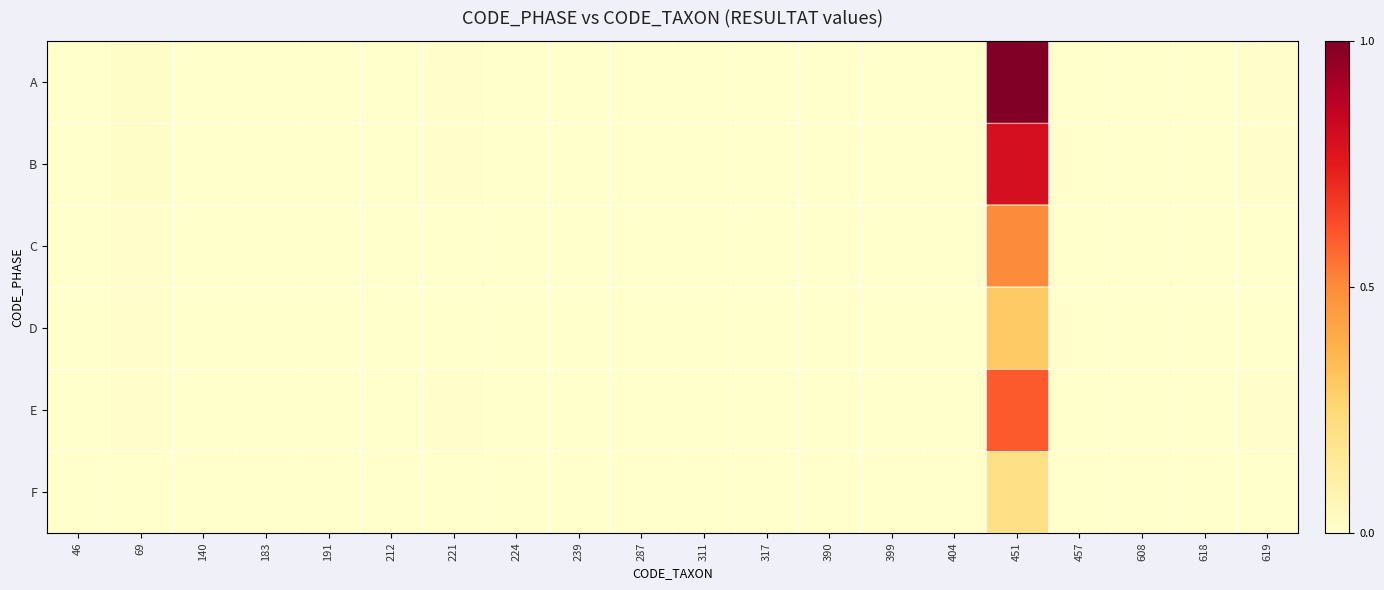

Reading left to right, list all the values displayed in this chart.

A: 46=0.0	69=0.0	140=0.0	183=0.0	191=0.0	212=0.0	221=0.0	224=0.0	239=0.0	287=0.0	311=0.0	317=0.0	390=0.0	399=0.0	404=0.0	451=1.0	457=0.0	608=0.0	618=0.0	619=0.0
B: 46=0.0	69=0.0	140=0.0	183=0.0	191=0.0	212=0.0	221=0.0	224=0.0	239=0.0	287=0.0	311=0.0	317=0.0	390=0.0	399=0.0	404=0.0	451=0.8	457=0.0	608=0.0	618=0.0	619=0.0
C: 46=0.0	69=0.0	140=0.0	183=0.0	191=0.0	212=0.0	221=0.0	224=0.0	239=0.0	287=0.0	311=0.0	317=0.0	390=0.0	399=0.0	404=0.0	451=0.5	457=0.0	608=0.0	618=0.0	619=0.0
D: 46=0.0	69=0.0	140=0.0	183=0.0	191=0.0	212=0.0	221=0.0	224=0.0	239=0.0	287=0.0	311=0.0	317=0.0	390=0.0	399=0.0	404=0.0	451=0.3	457=0.0	608=0.0	618=0.0	619=0.0
E: 46=0.0	69=0.0	140=0.0	183=0.0	191=0.0	212=0.0	221=0.0	224=0.0	239=0.0	287=0.0	311=0.0	317=0.0	390=0.0	399=0.0	404=0.0	451=0.6	457=0.0	608=0.0	618=0.0	619=0.0
F: 46=0.0	69=0.0	140=0.0	183=0.0	191=0.0	212=0.0	221=0.0	224=0.0	239=0.0	287=0.0	311=0.0	317=0.0	390=0.0	399=0.0	404=0.0	451=0.2	457=0.0	608=0.0	618=0.0	619=0.0